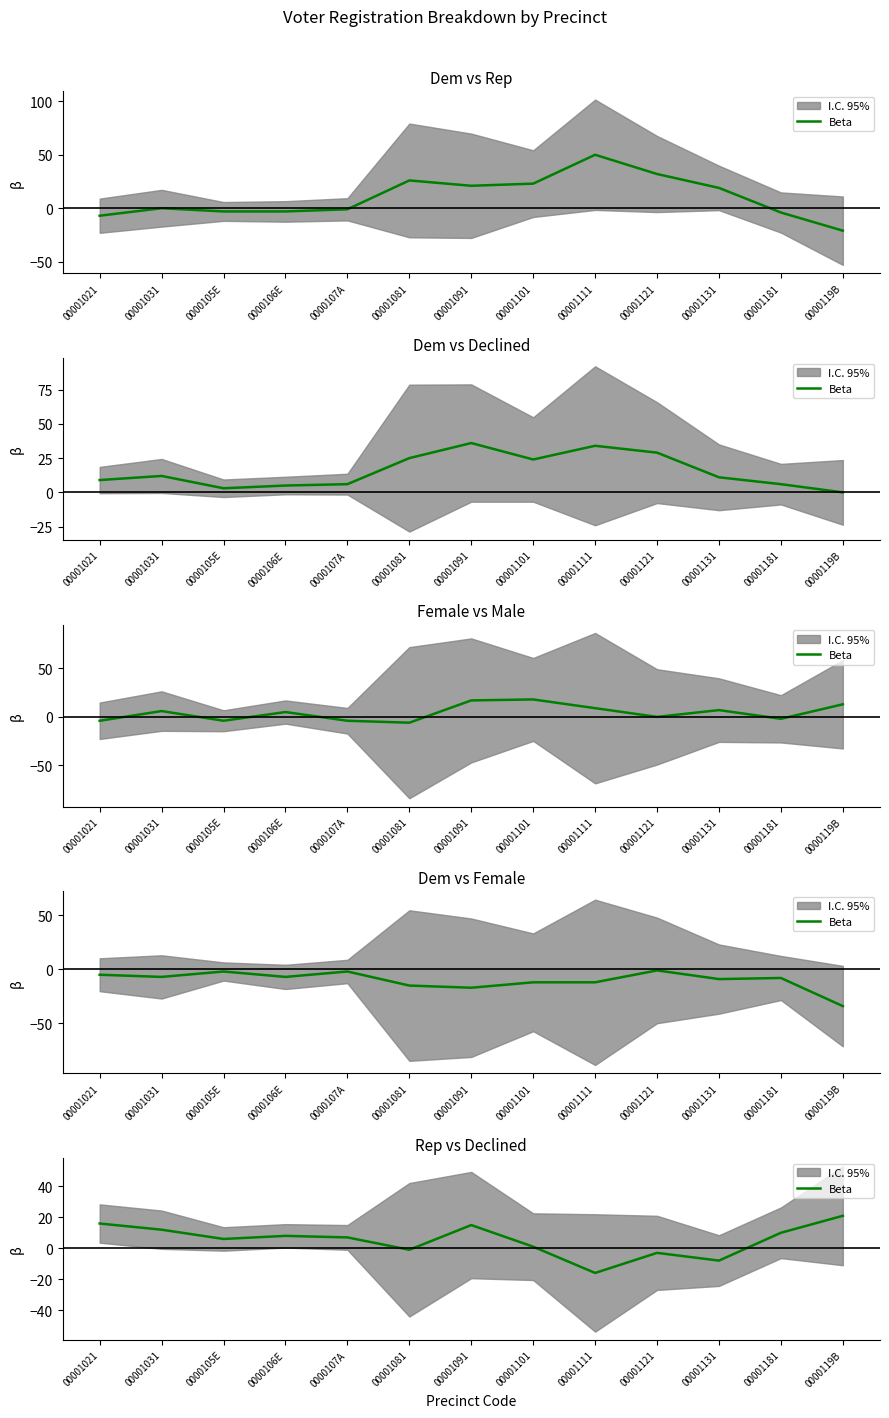

How many categories are shown in the chart?

13